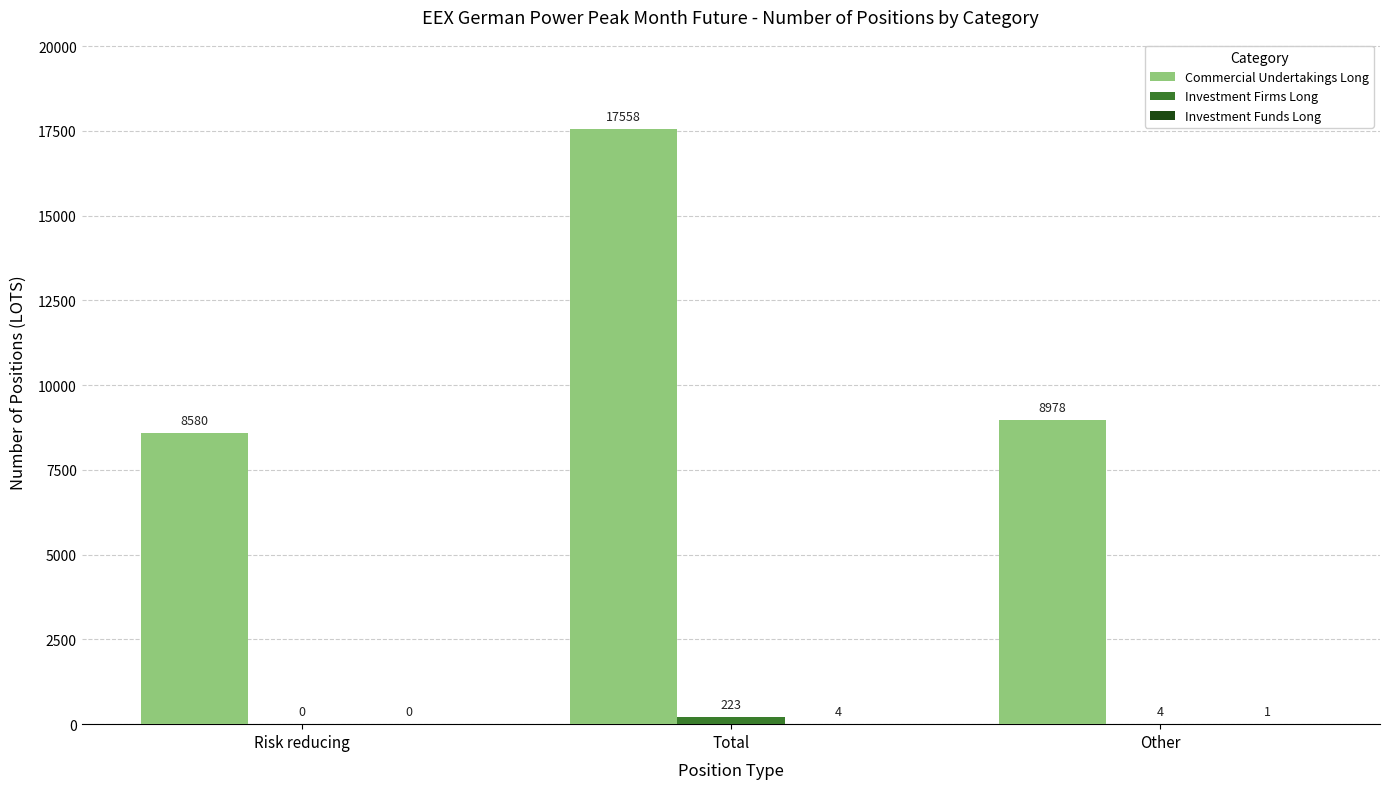

What is the maximum value shown in the chart?

17558